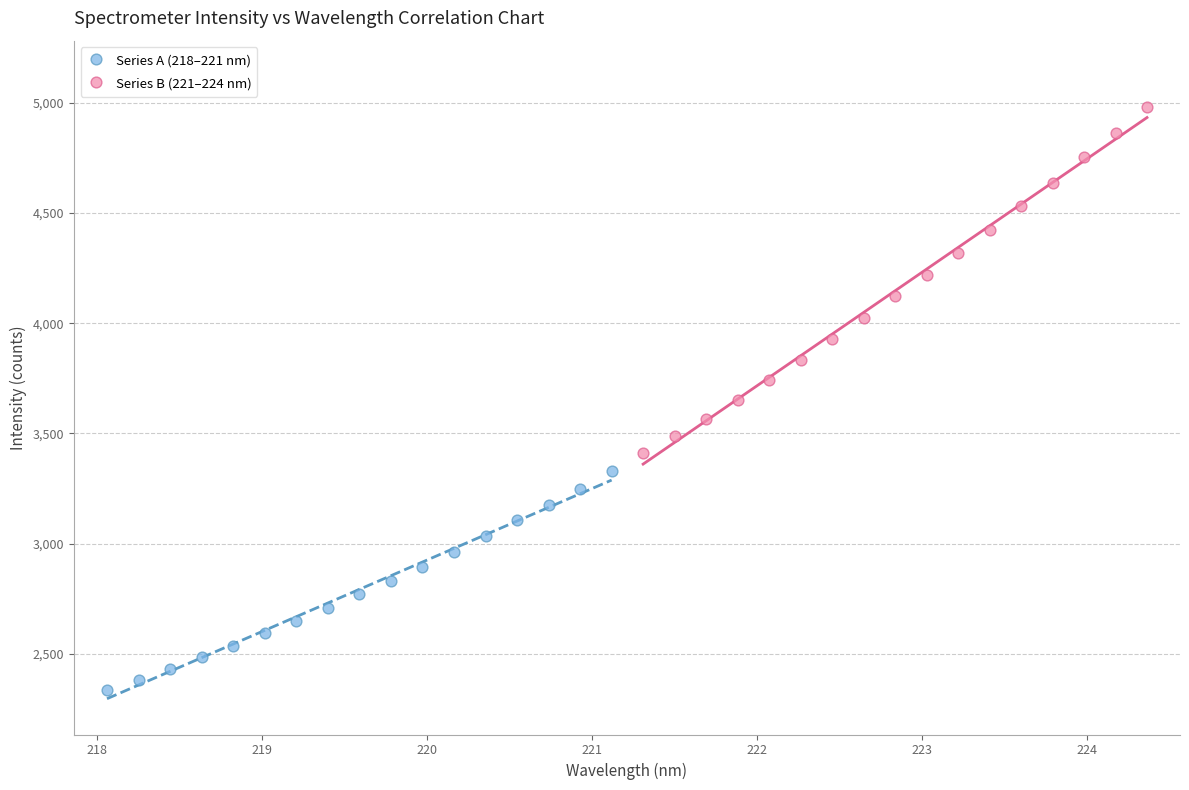

Which series reaches the maximum Y coordinate?

Series B (221–224 nm)